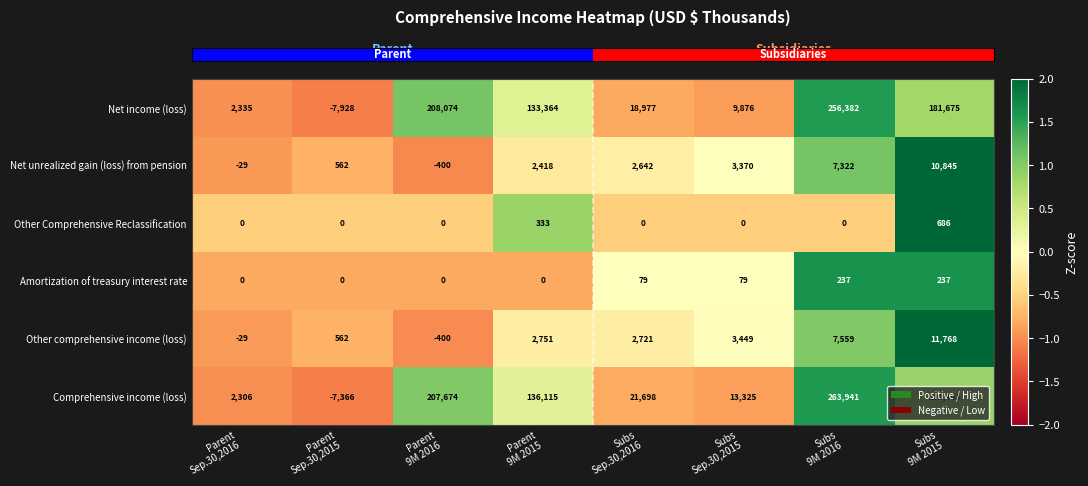

How many distinct data groups are displayed?

6